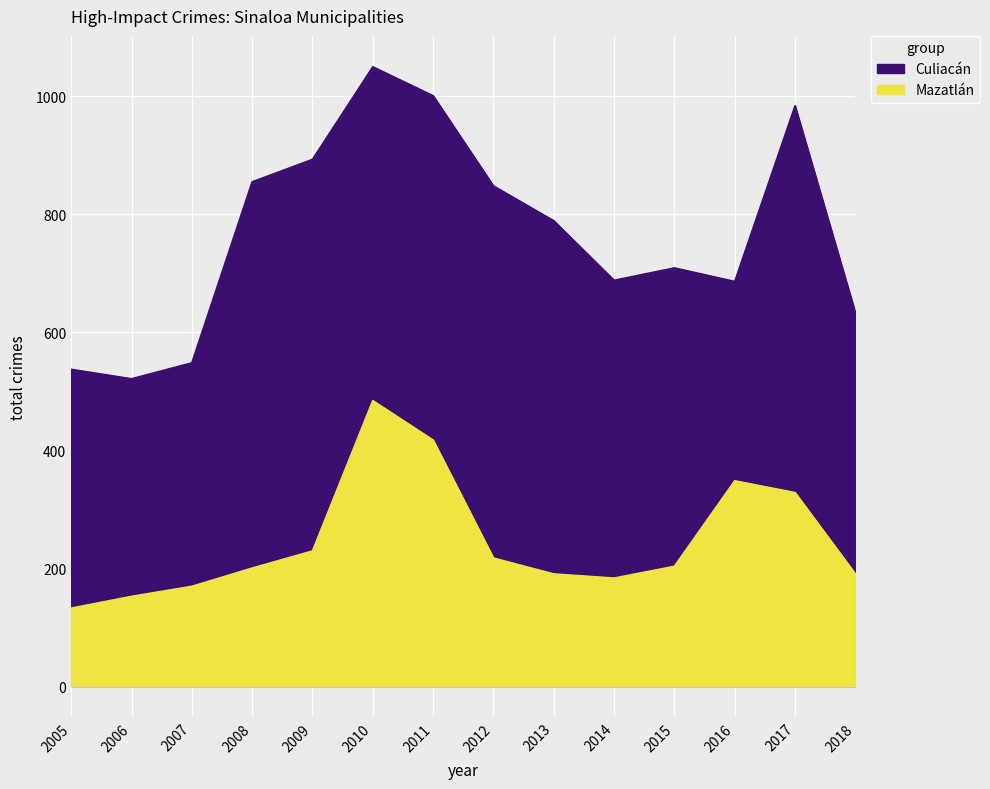

What is the difference between the maximum and minimum values in the Culiacán series?

529